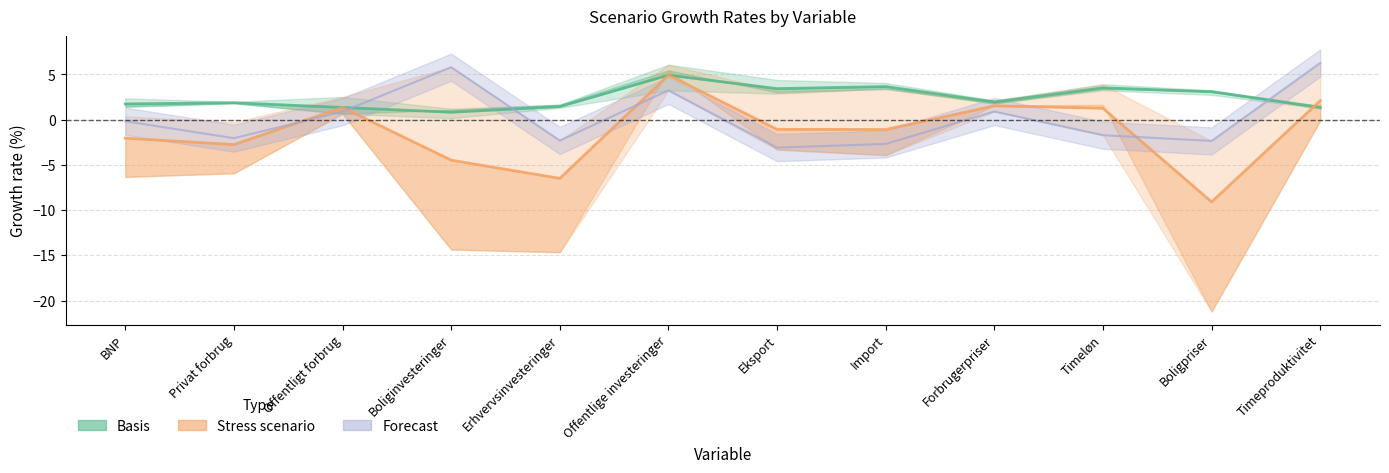

What is the label of the 12th point from the right?

BNP